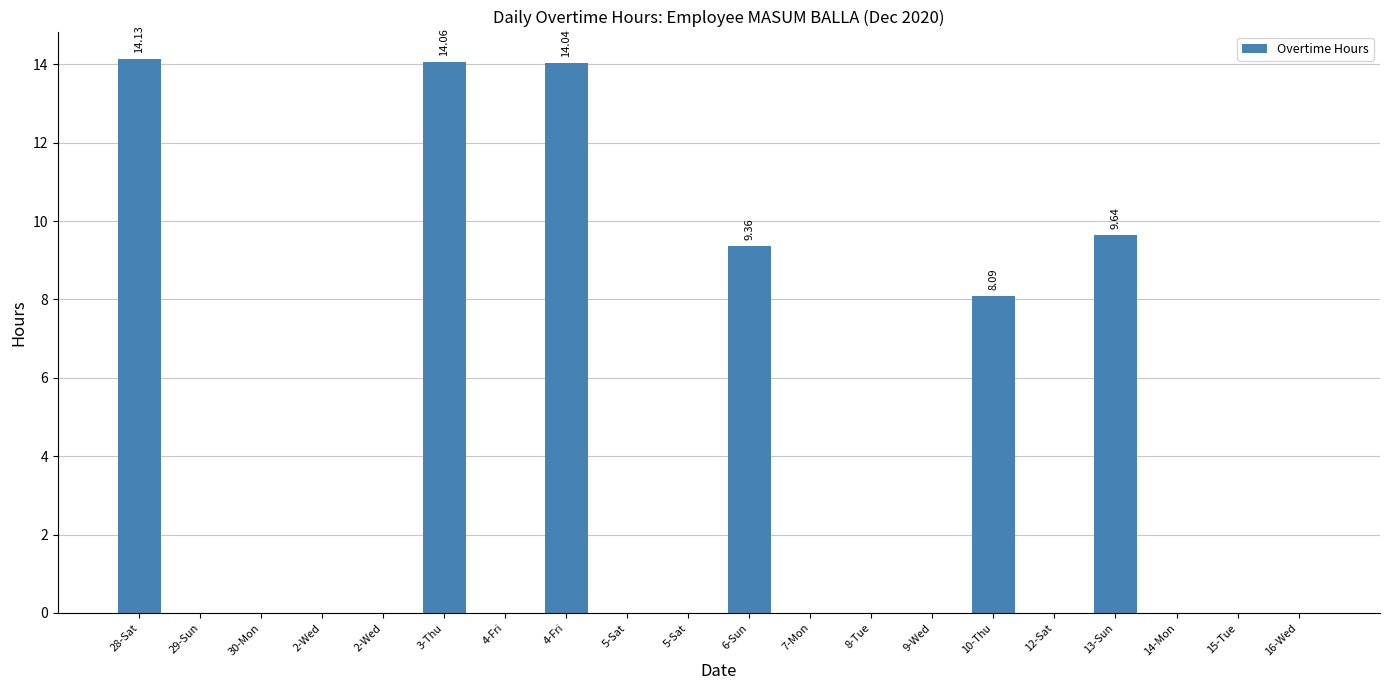

How many categories are shown in the chart?

20